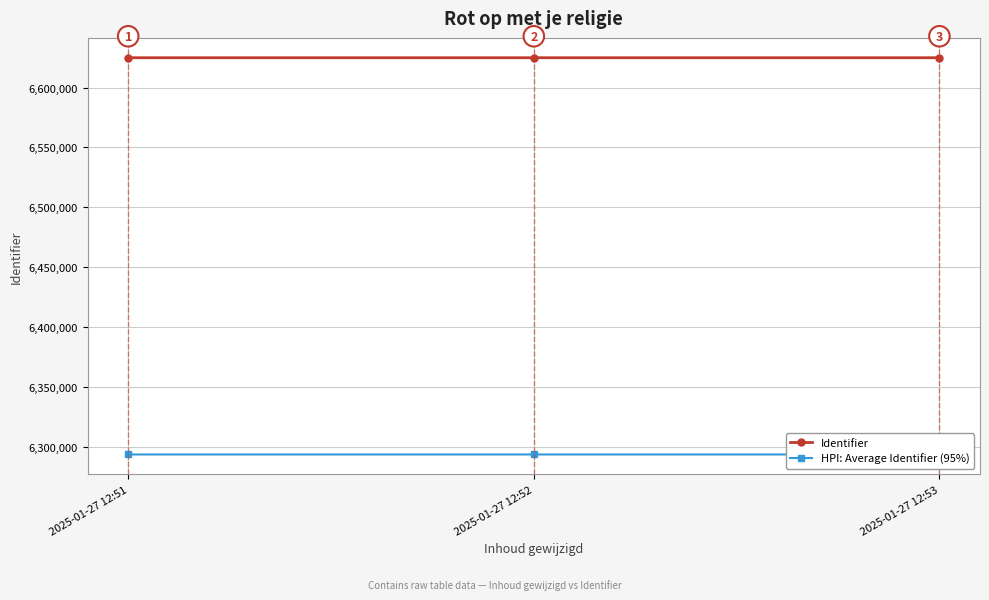

What is the difference between the Identifier values at 2025-01-27 12:52 and 2025-01-27 12:51?

2.0